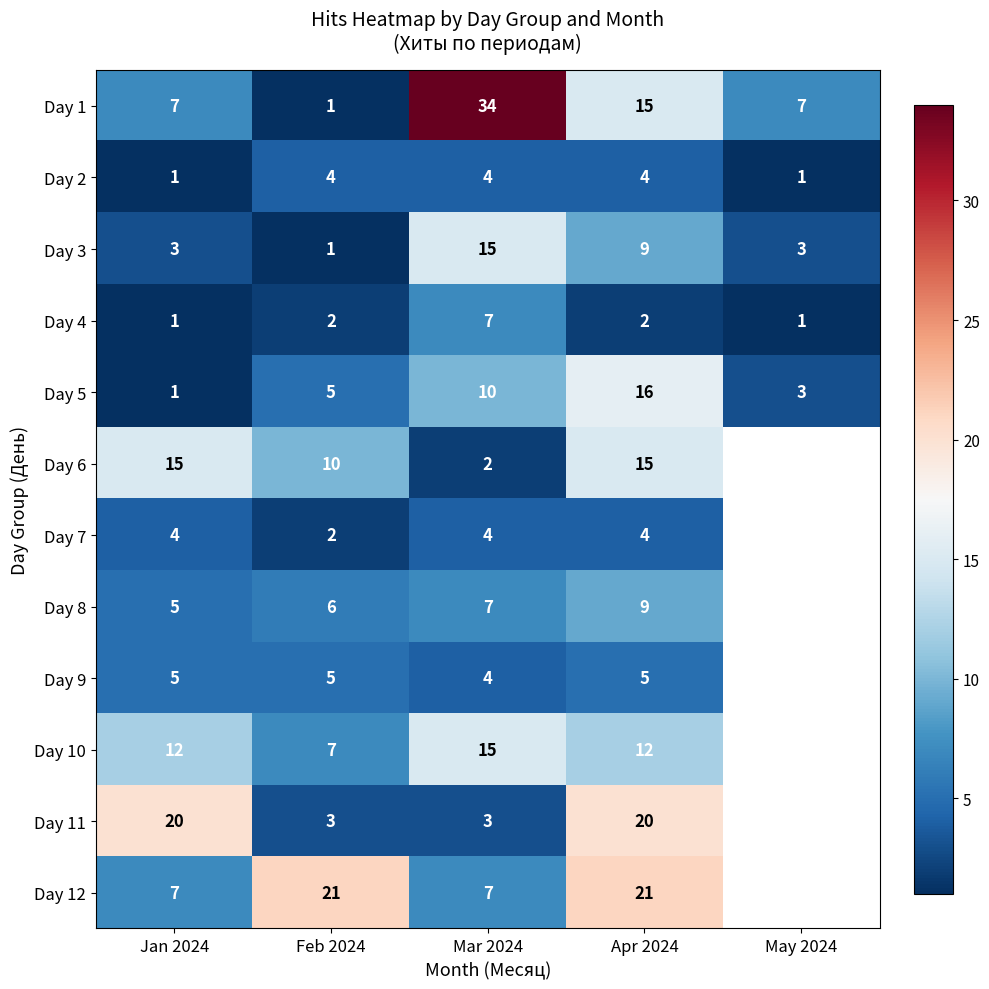

What is the total value across all series at Mar 2024?

112